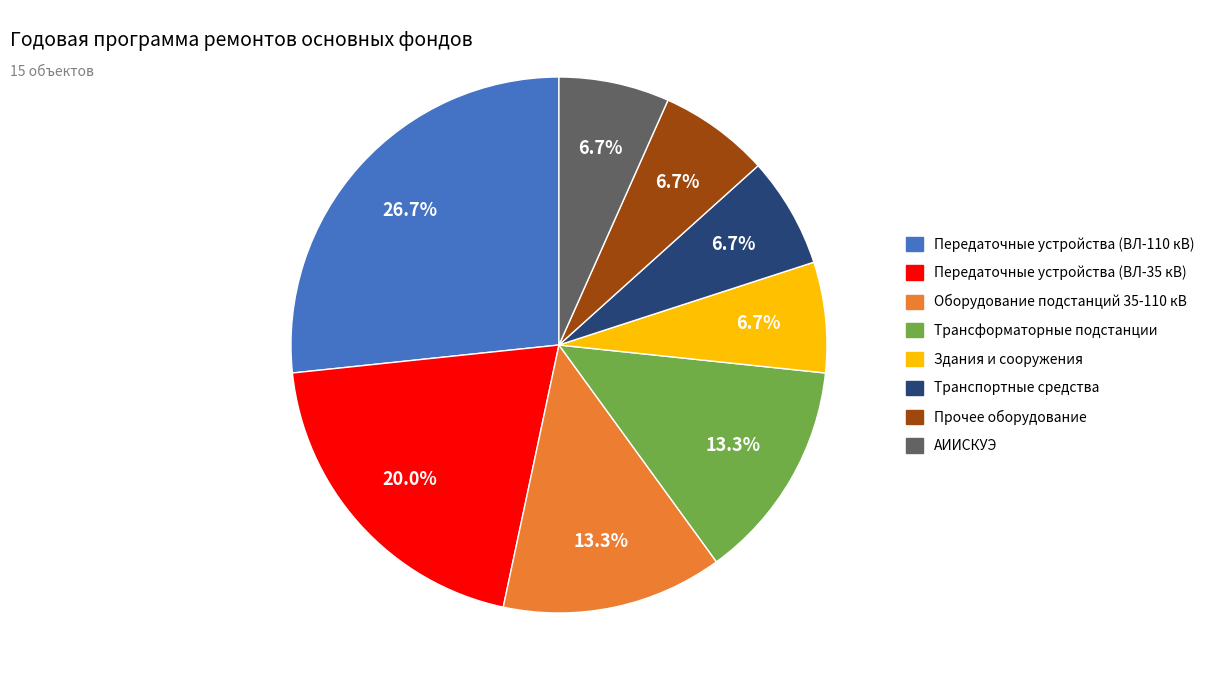

To the nearest percent, what is the average slice percentage?

12%